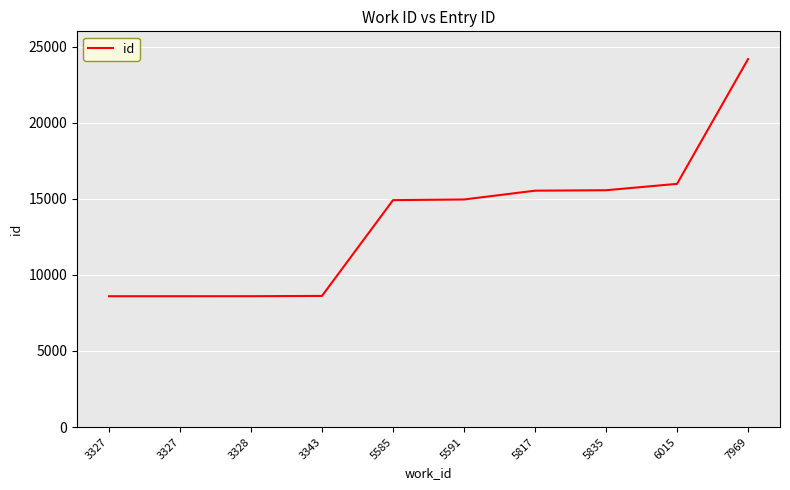

What is the greatest value displayed?

24176